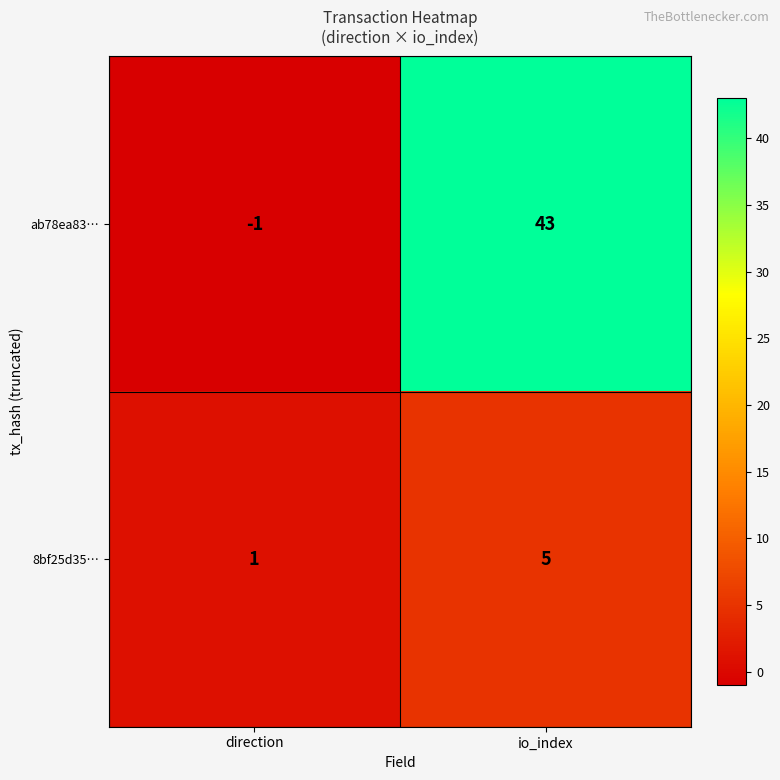

Reading left to right, list all the values displayed in this chart.

ab78ea83…: direction=-1	io_index=43
8bf25d35…: direction=1	io_index=5